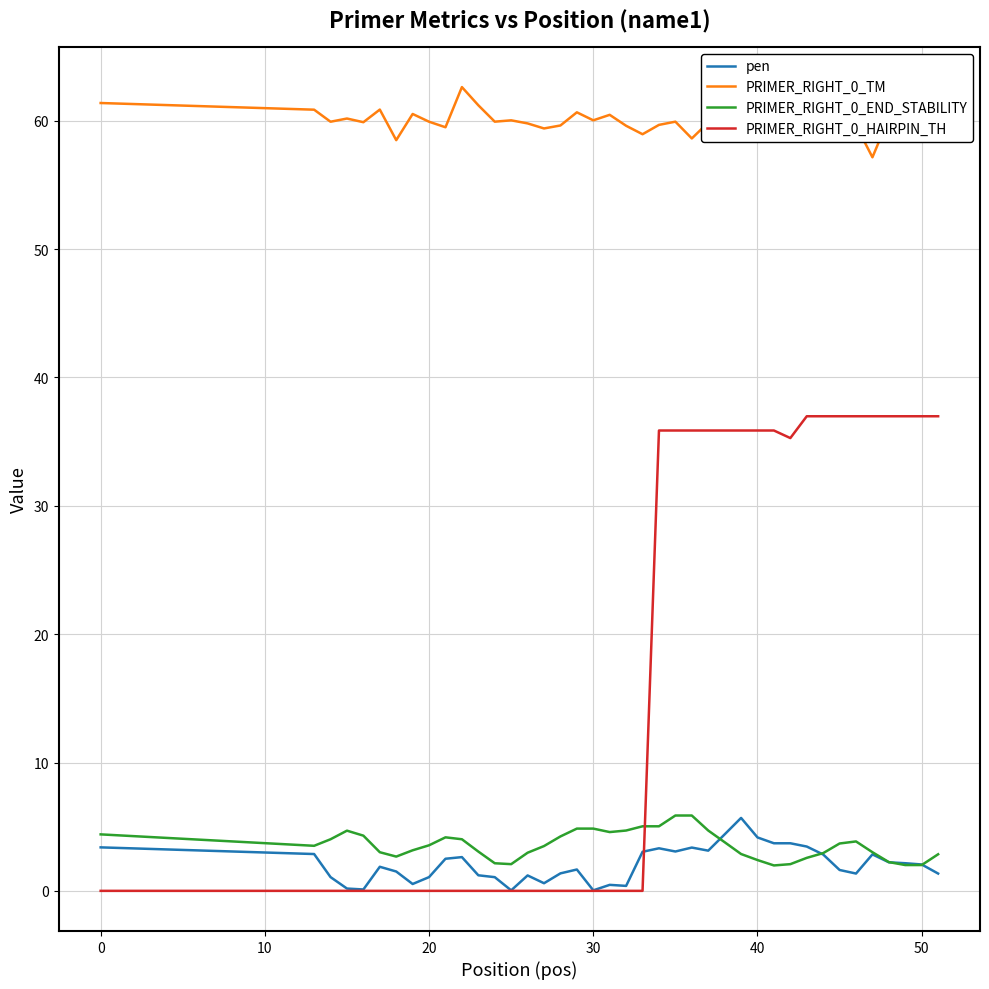

True or false: PRIMER_RIGHT_0_END_STABILITY and PRIMER_RIGHT_0_TM intersect in this chart.

False